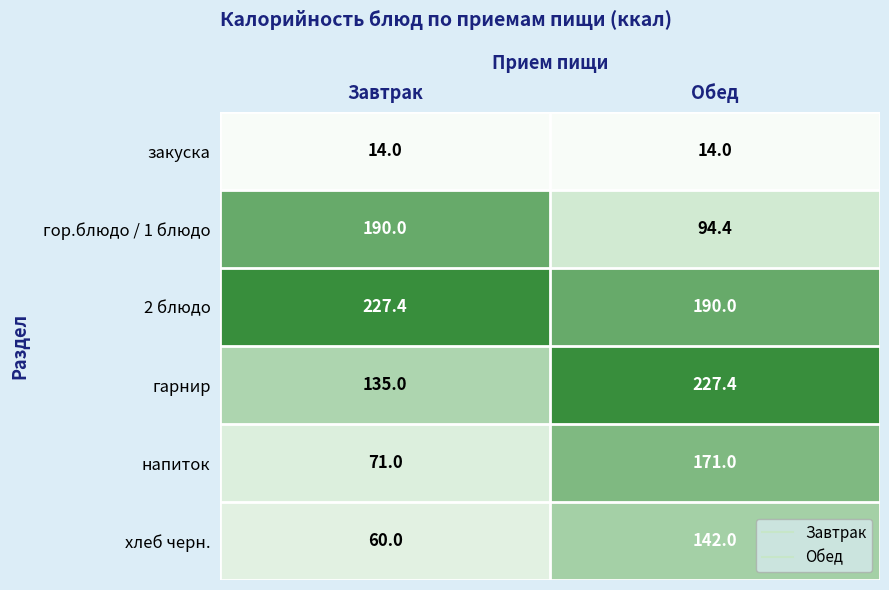

What is the maximum value shown in the chart?

227.4